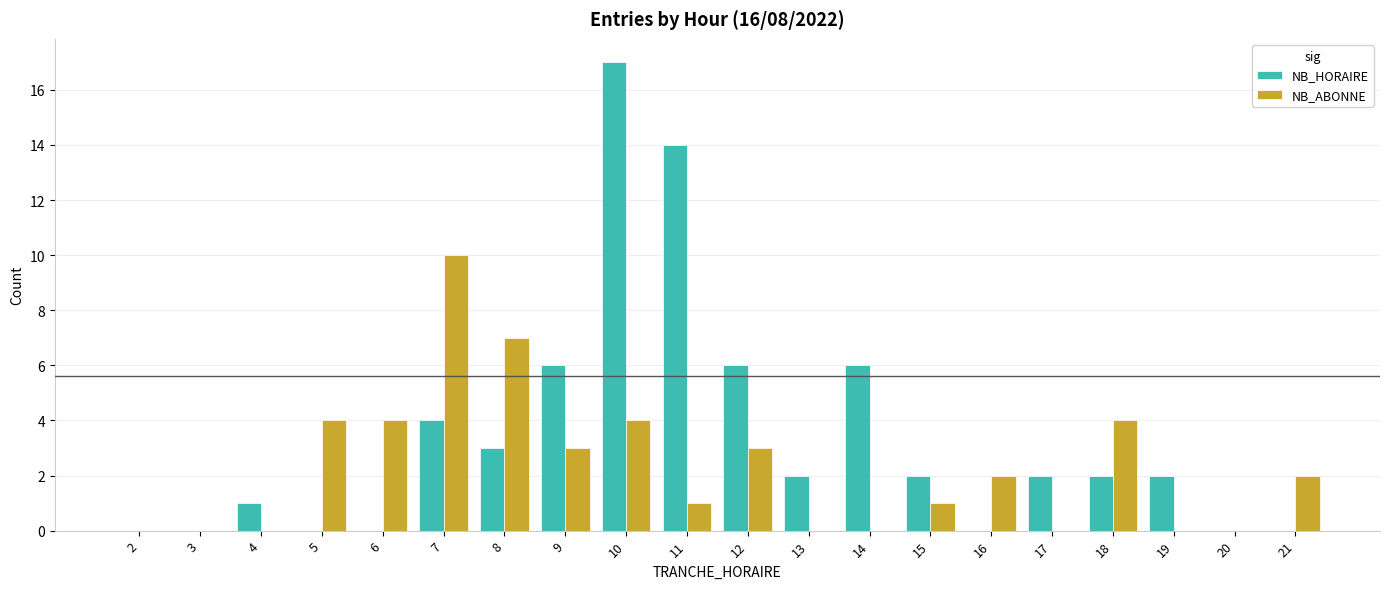

What are all the series names shown in the legend?

NB_HORAIRE, NB_ABONNE